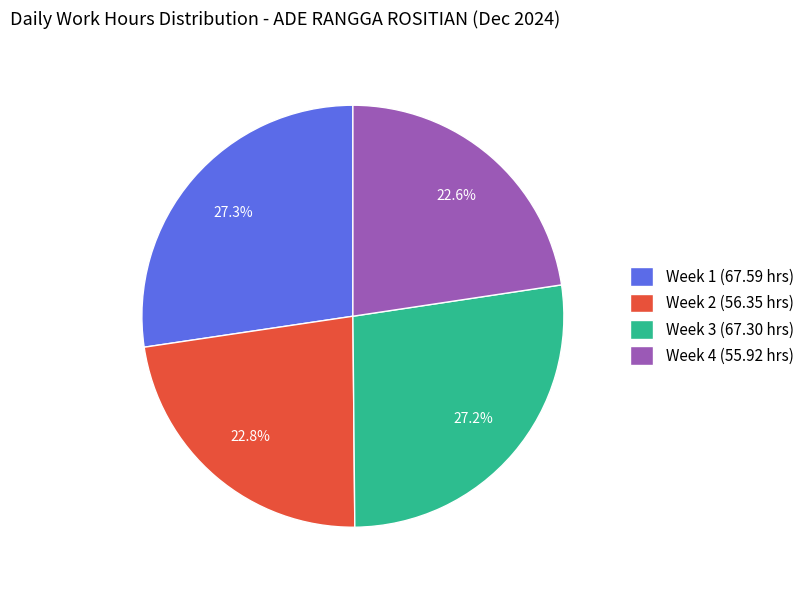

How much of the chart is everything except Week 3 (67.30 hrs)?

72.8%